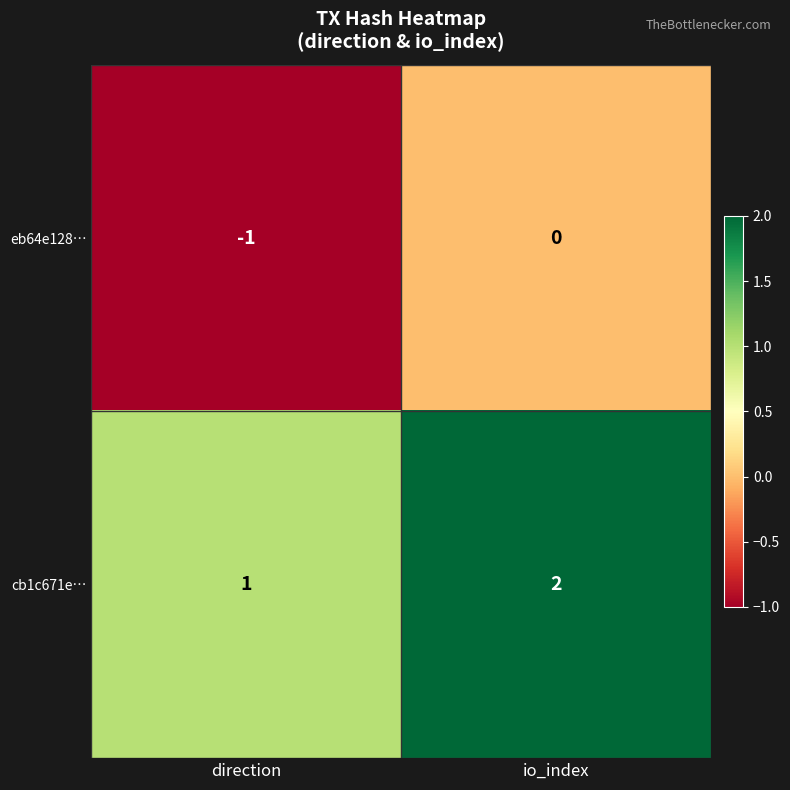

Which category has the highest value in the eb64e128… series?

io_index